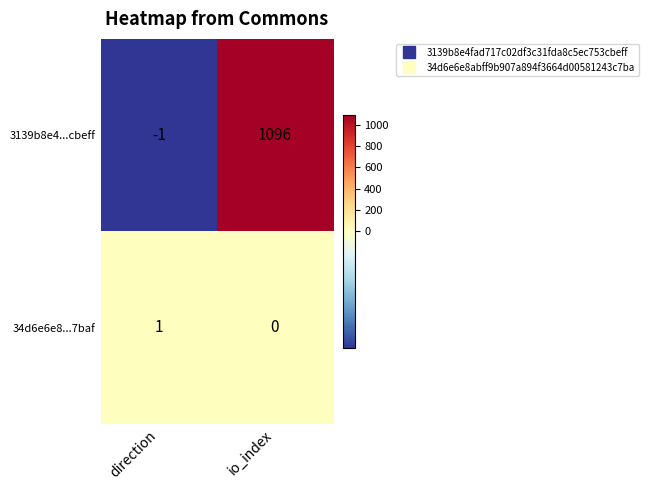

How many series are shown in this chart?

2